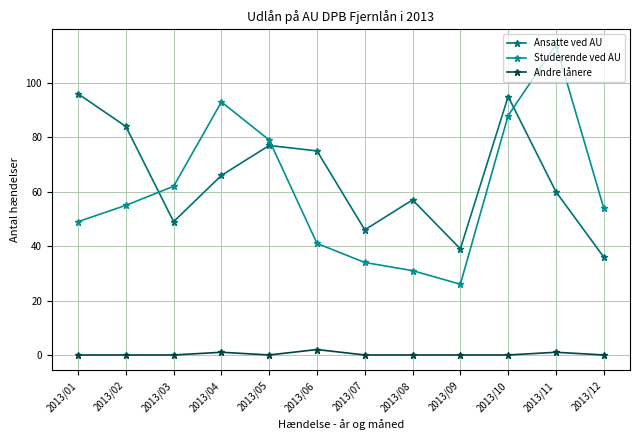

Is this an area chart (filled region under the line)?

No